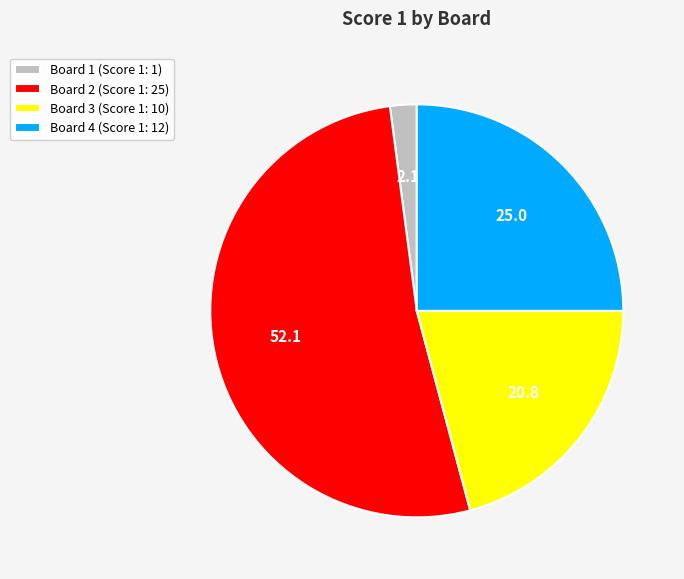

Between Board 4 (Score 1: 12) and Board 2 (Score 1: 25), which is larger?

Board 2 (Score 1: 25)